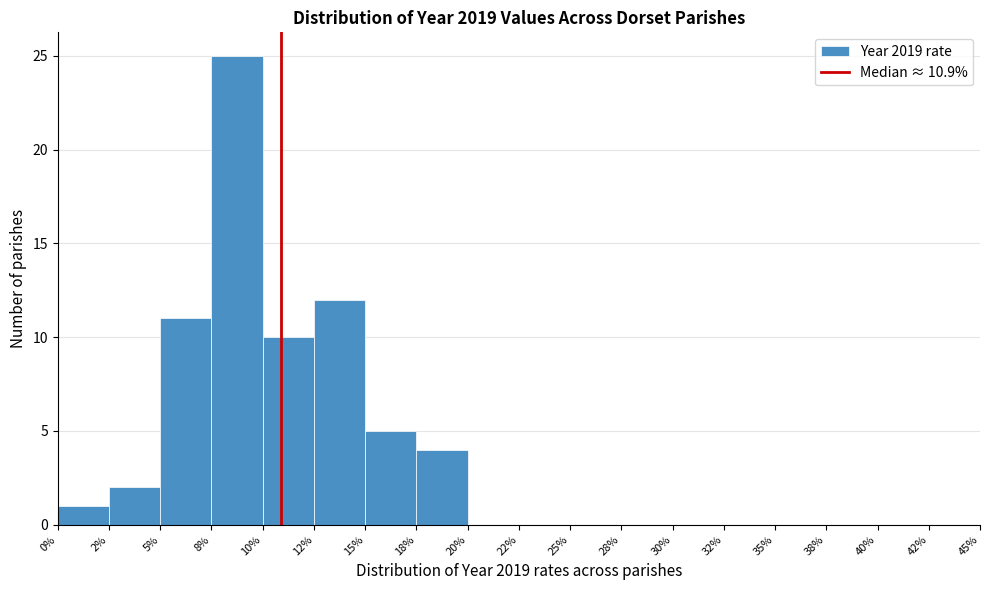

Reading left to right, extract all data points from this chart.

0%=1	2%=2	5%=11	8%=25	10%=10	12%=12	15%=5	18%=4	20%=0	22%=0	25%=0	28%=0	30%=0	32%=0	35%=0	38%=0	40%=0	42%=0